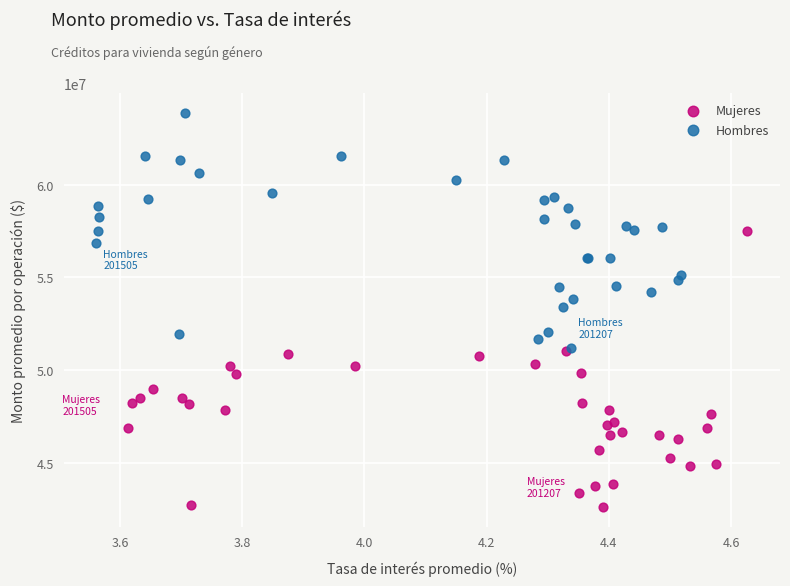

Which series contains the highest Y value?

Hombres